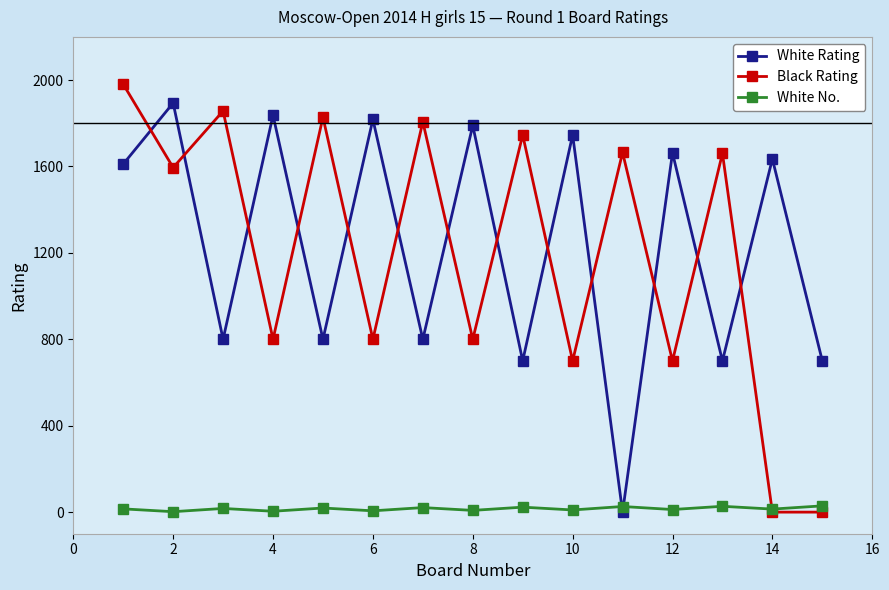

At how many categories does at least one series exceed 1517?

14